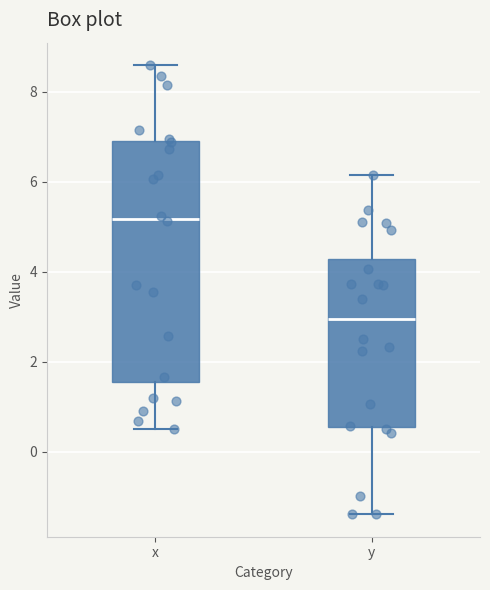

Reading left to right, transcribe this box plot: for each box, give where its median line is, the range the box spans, and where its two whiskers end, as read against the y-axis. The values are not printed on the chart, so give them approximately, as read against the axis.

x: median 5.2, box 1.6 to 6.8, whiskers 0.6 to 8.6
y: median 3.0, box 0.6 to 4.2, whiskers -1.4 to 6.2